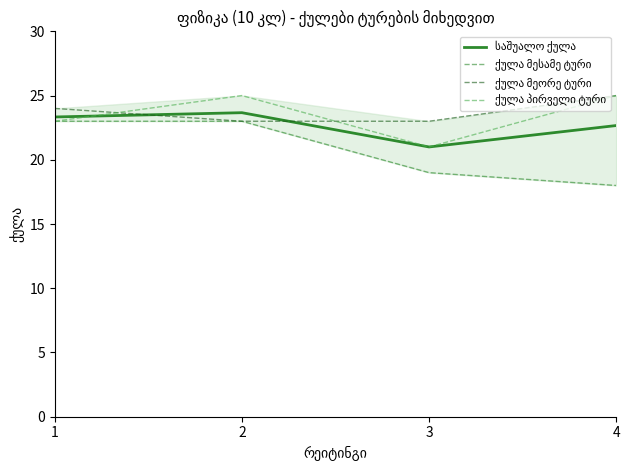

How many categories are shown in the chart?

4